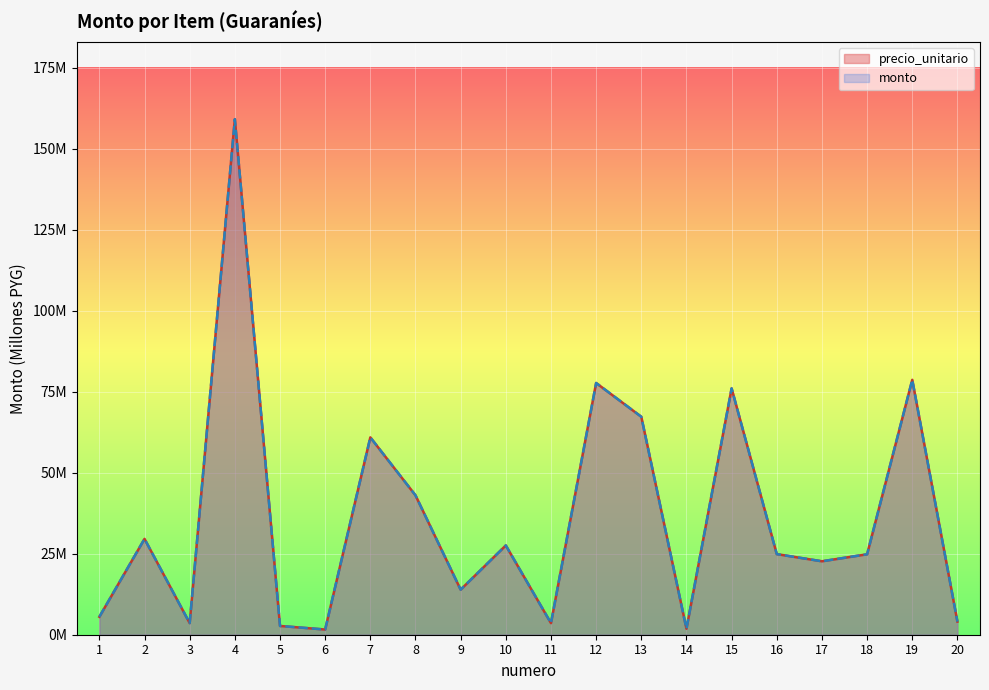

At which label does precio_unitario reach its minimum?

6